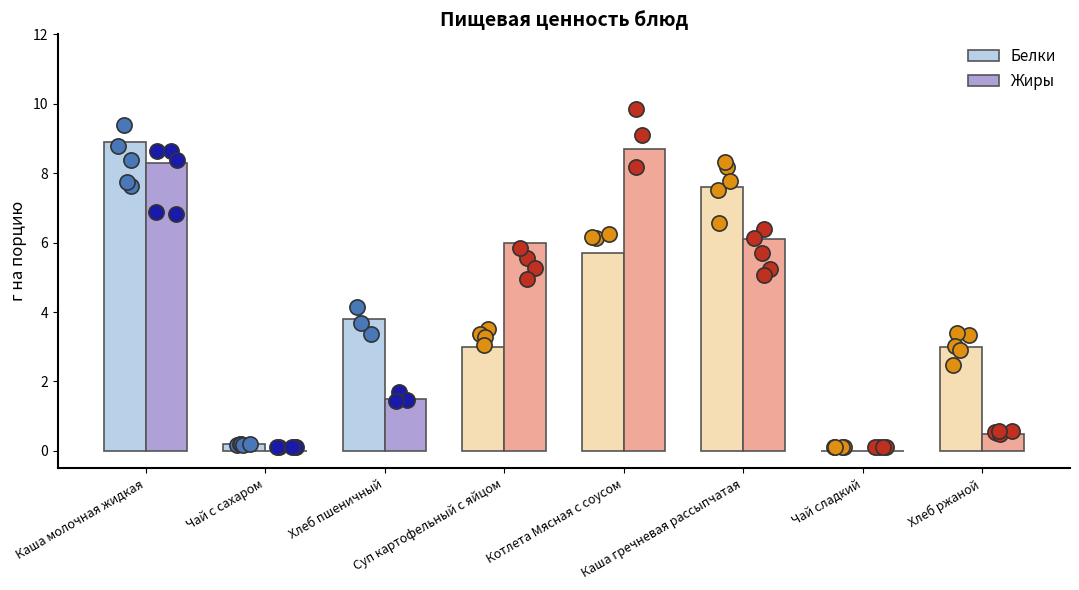

At how many categories does at least one series exceed 7?

3